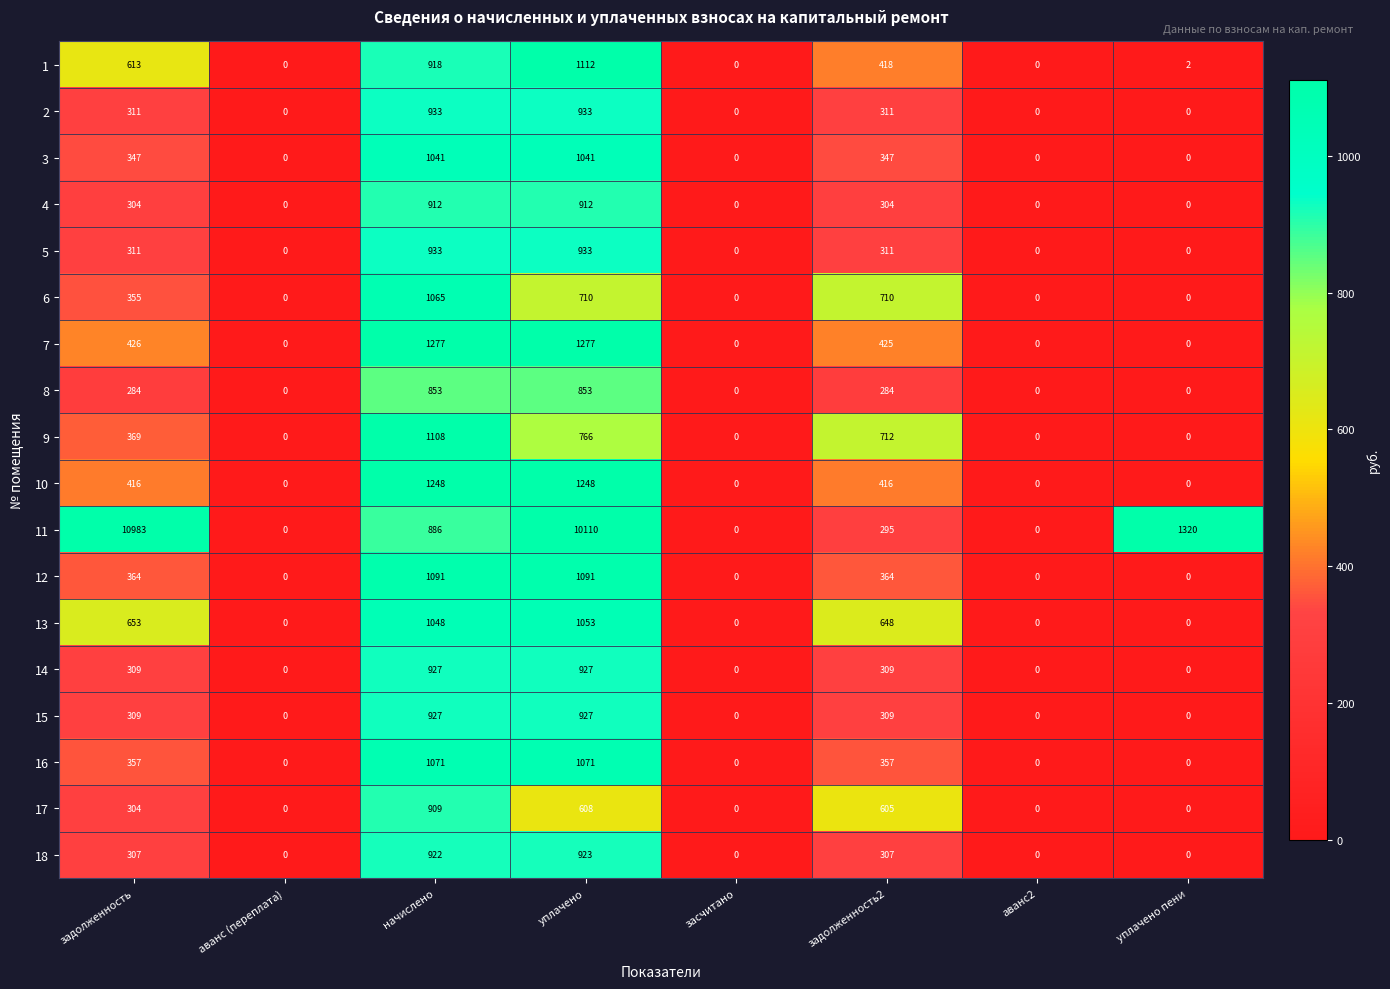

At which category does the chart reach its peak across all series?

задолженность